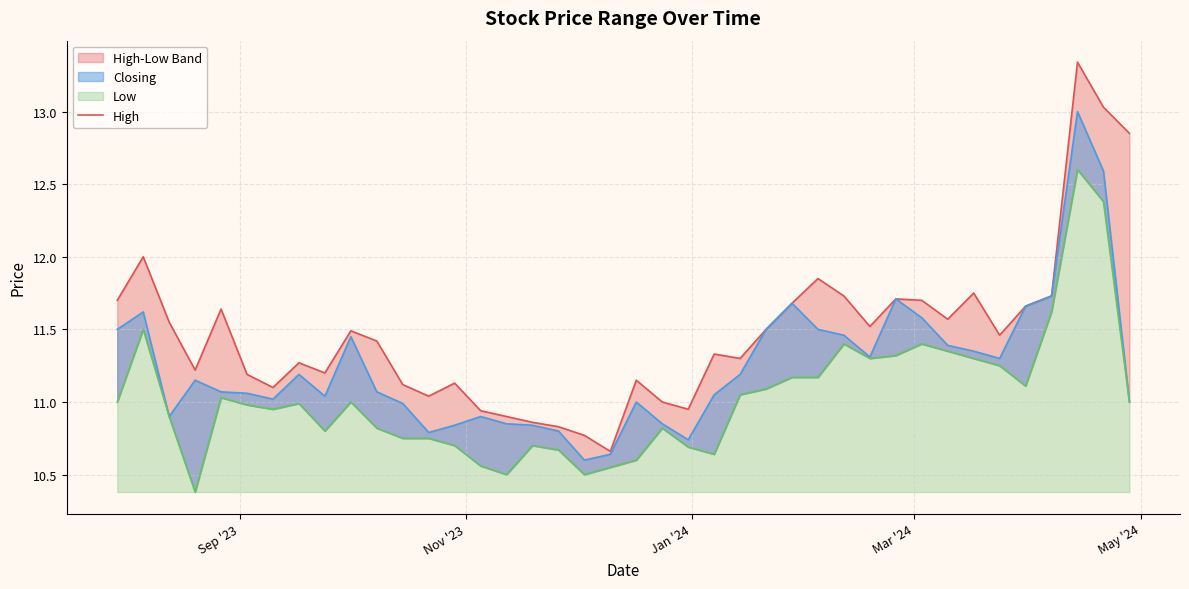

What is the average value of the Closing series?

11.2